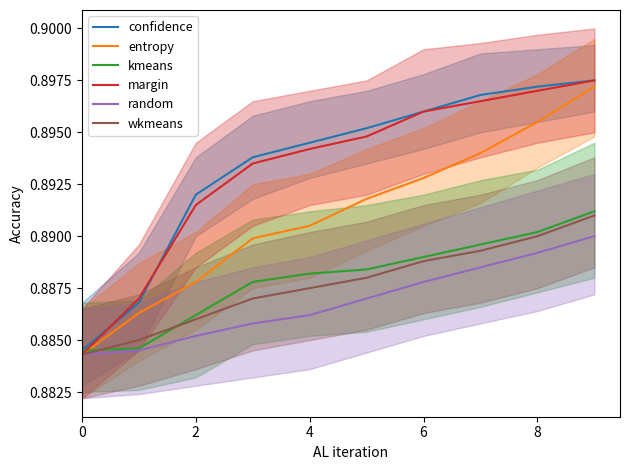

True or false: random has more than 2 points higher than both neighbors.

False